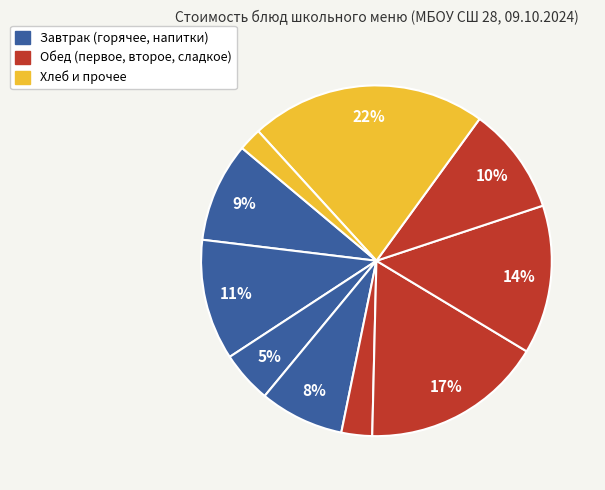

How many segments does this pie chart have?

10